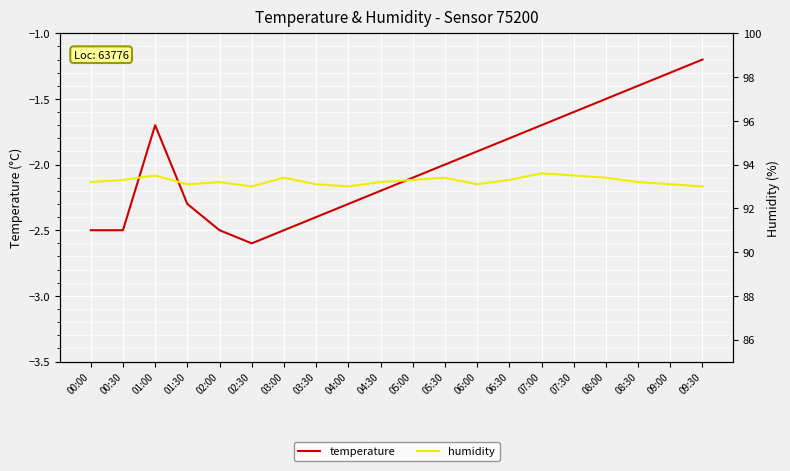

What is the sum of the humidity values at 07:30 and 04:30?

186.7